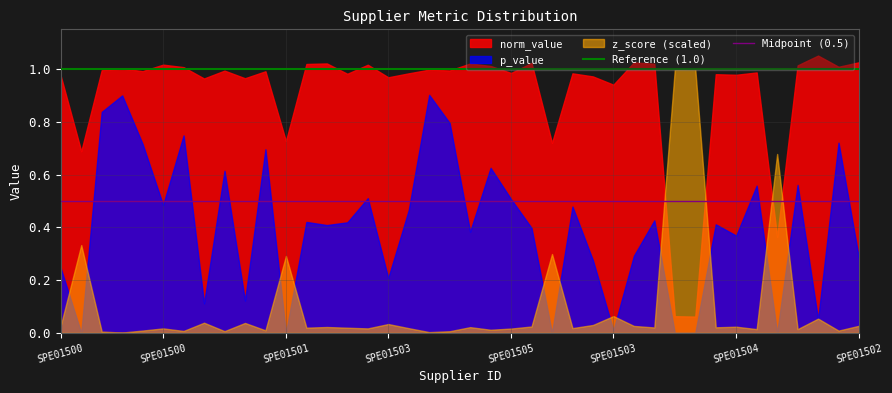

What is the value of the Reference (1.0) point at the 1st from the left?

1.0